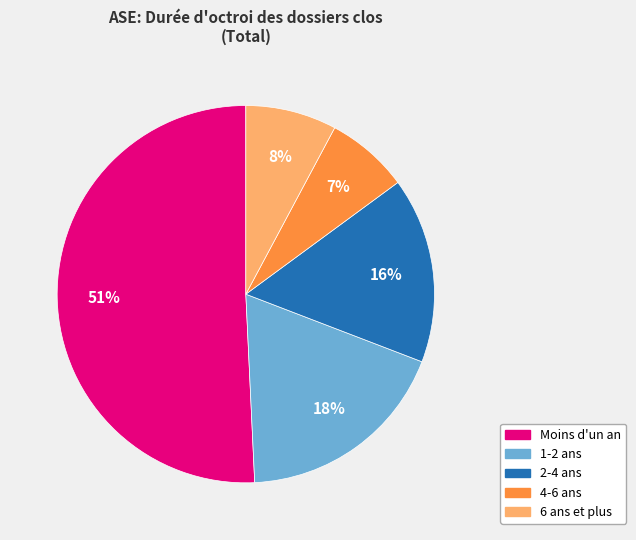

Approximately how many times larger is the value at Moins d'un an compared to 1-2 ans?

2.8